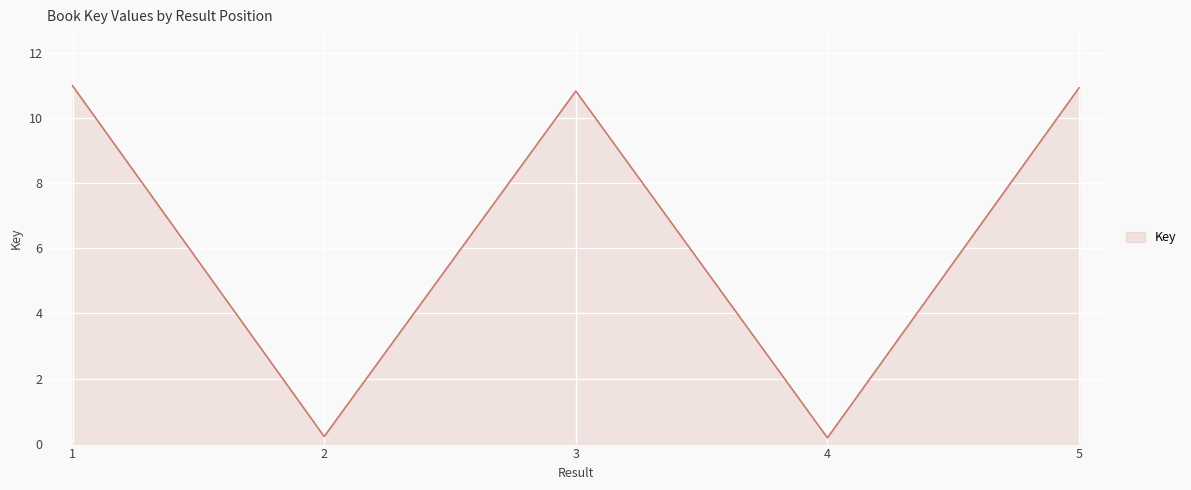

Where is the first local minimum?

2